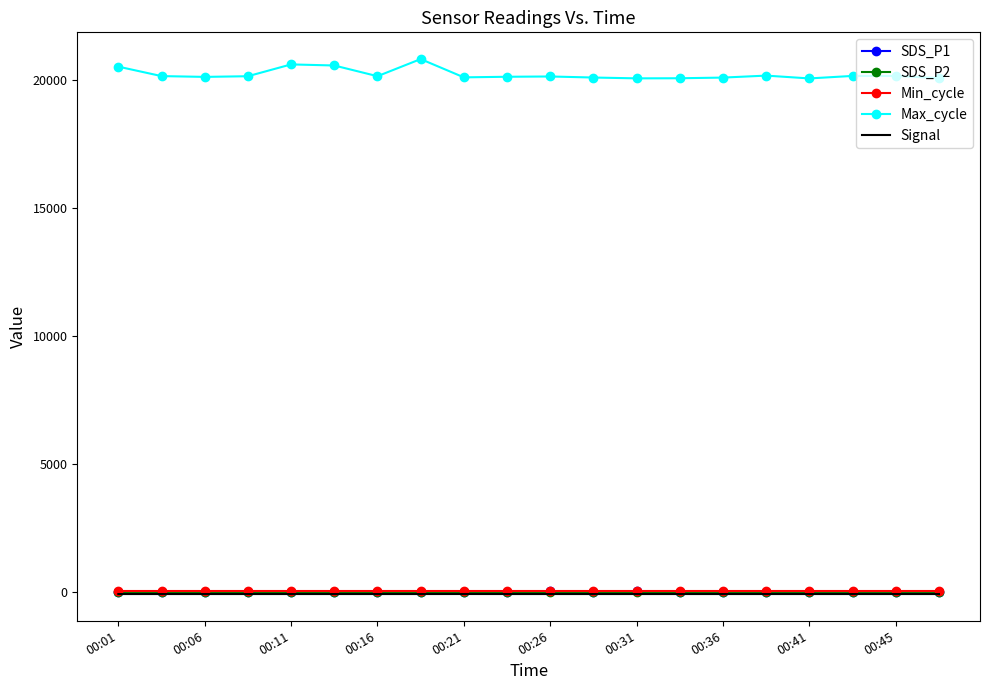

What is the maximum value shown in the chart?

20800.0